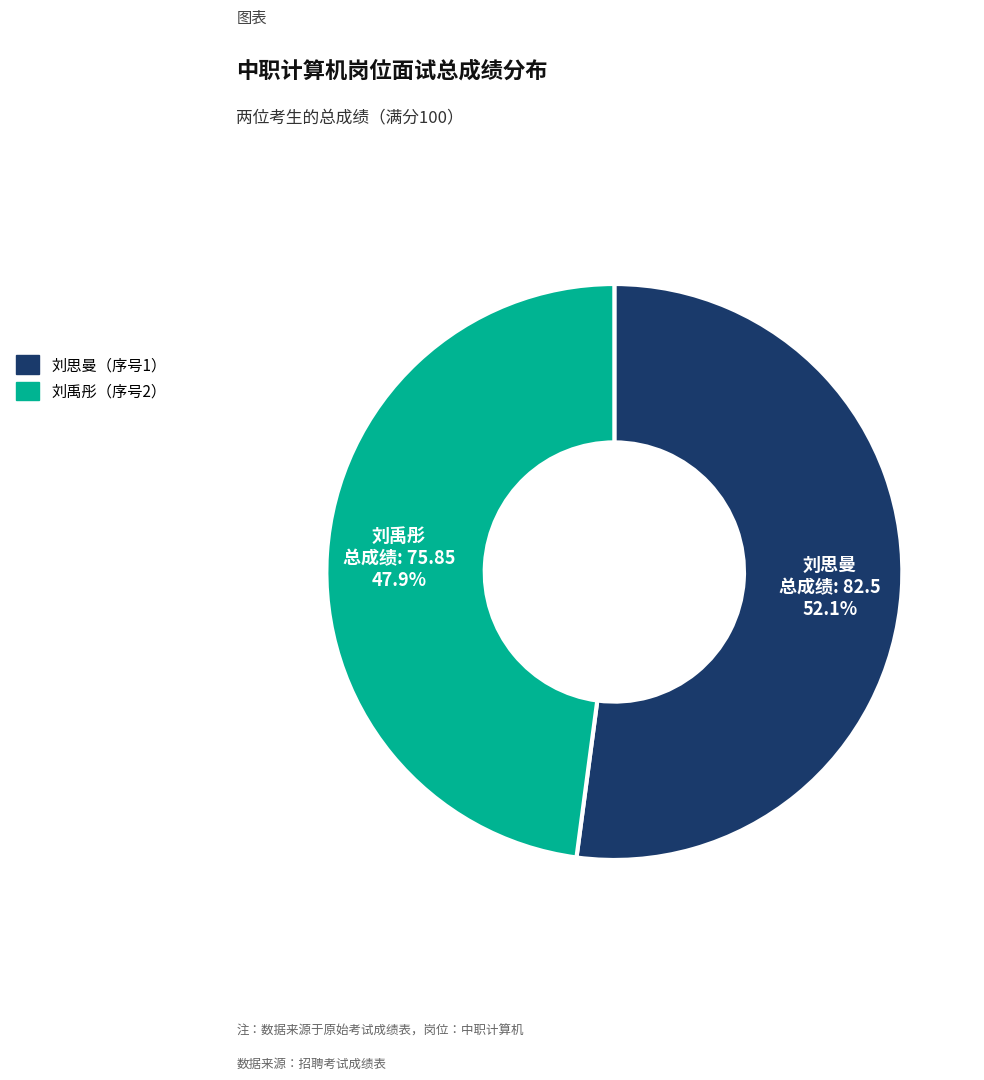

Is there a majority slice in this chart?

Yes